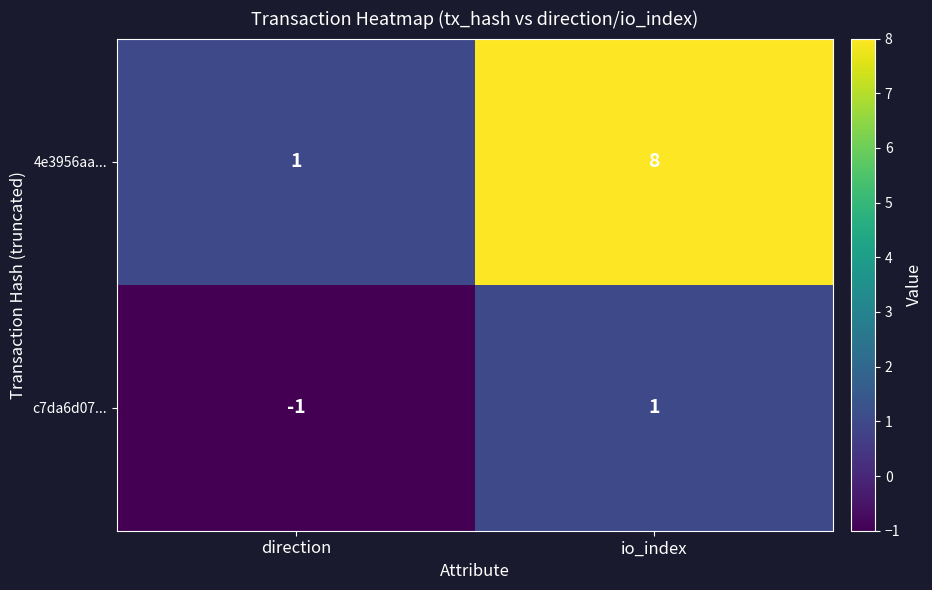

What is the spread (max minus min) of values at io_index?

7